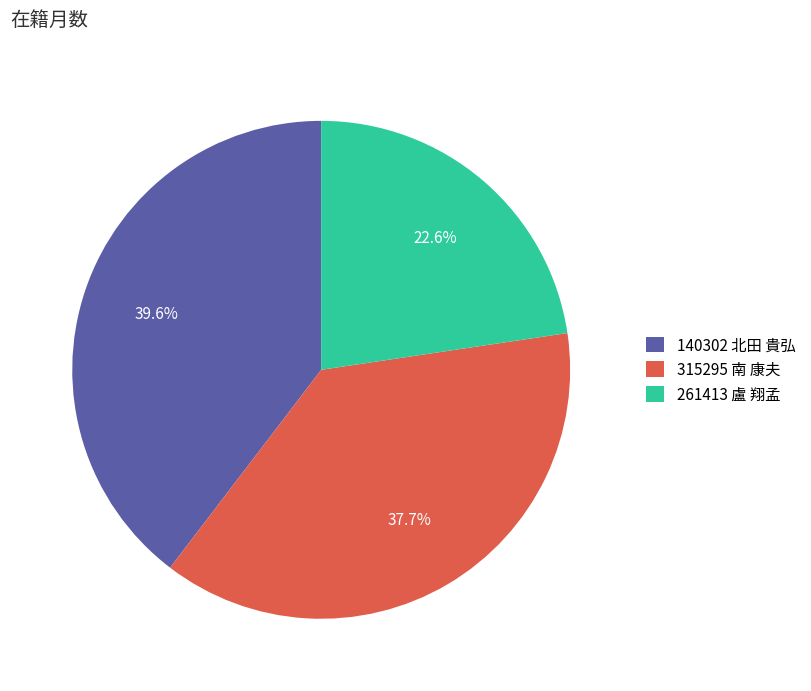

To the nearest percent, what is the combined percentage of 140302 北田 貴弘 and 315295 南 康夫?

77%